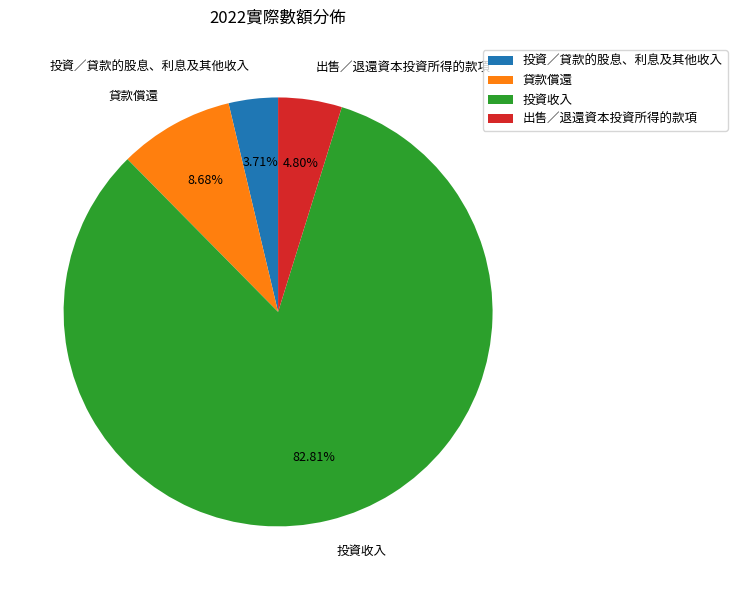

What portion of the pie excludes 貸款償還?

91.3%